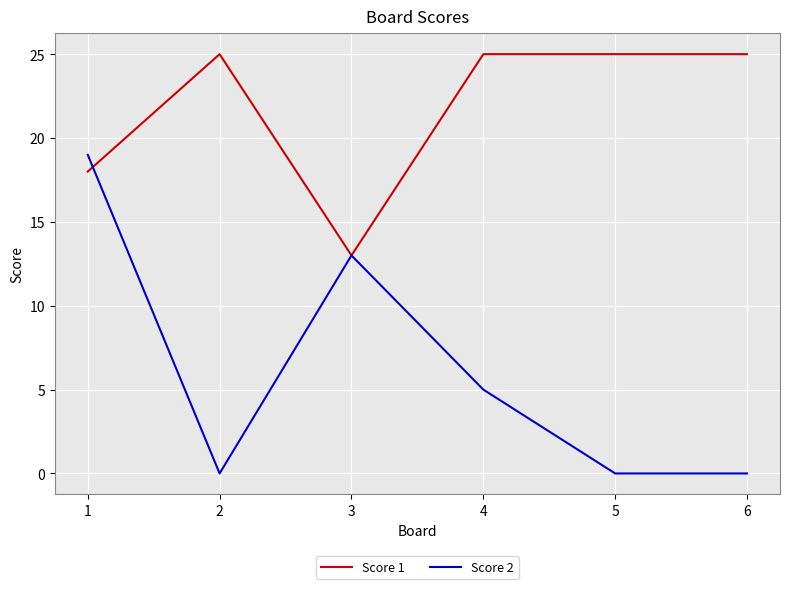

Is the value of Score 1 at 5 greater than the value of Score 2 at 6?

Yes